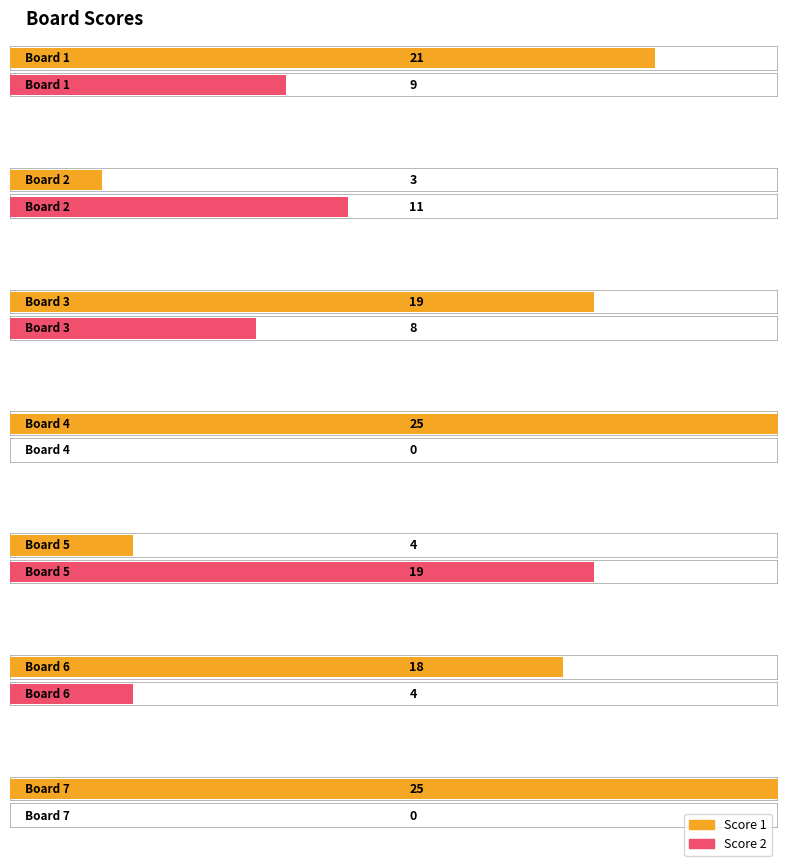

What is the difference between the Score 2 values at Board 2 and Board 3?

3